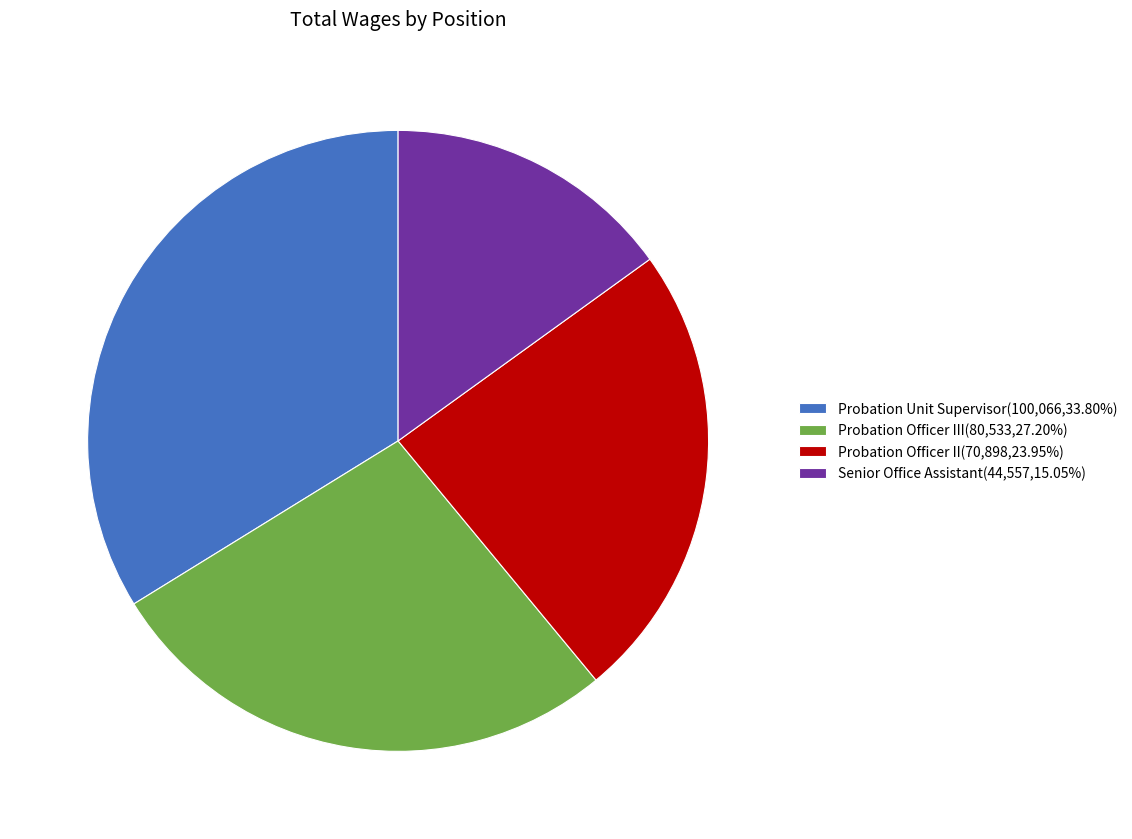

Is the sum of Probation Unit Supervisor(100,066,33.80%) and Senior Office Assistant(44,557,15.05%) greater than half?

No